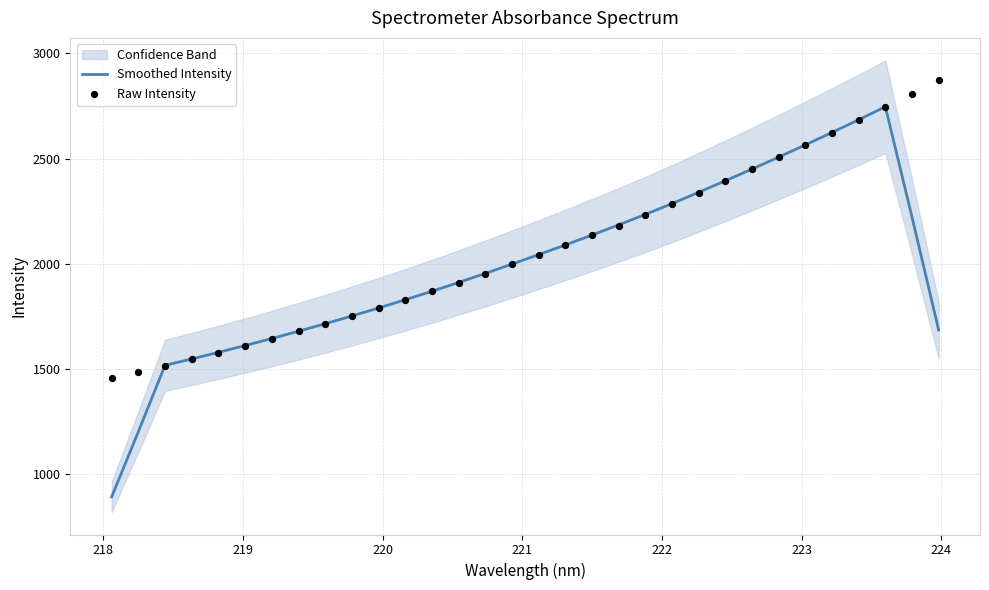

Which series reaches the minimum Y coordinate?

Smoothed Intensity